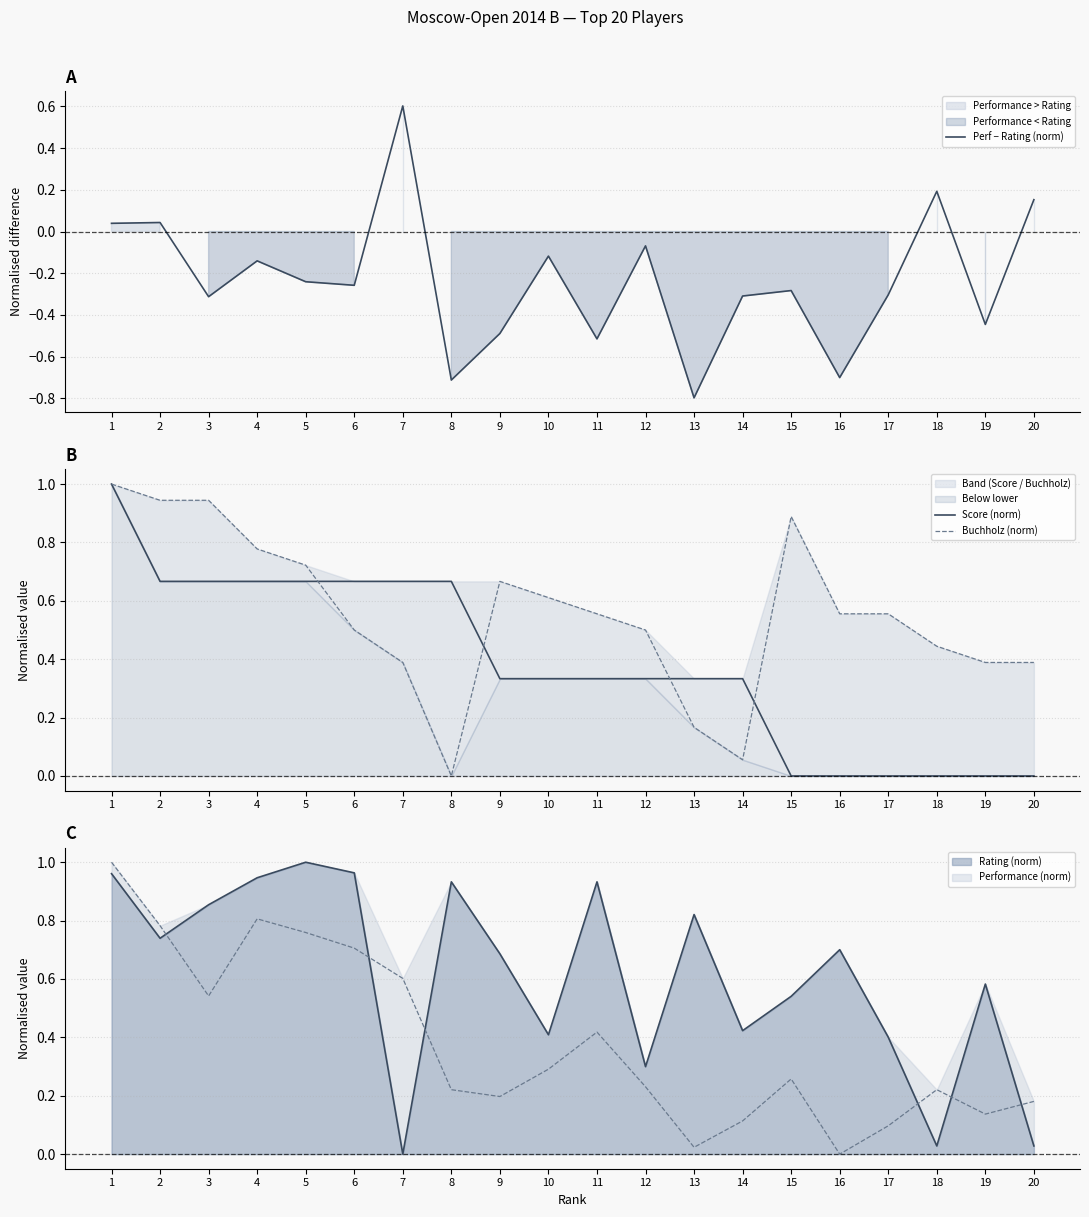

True or false: Rating (norm) has a value of 1.0 at 5.

True